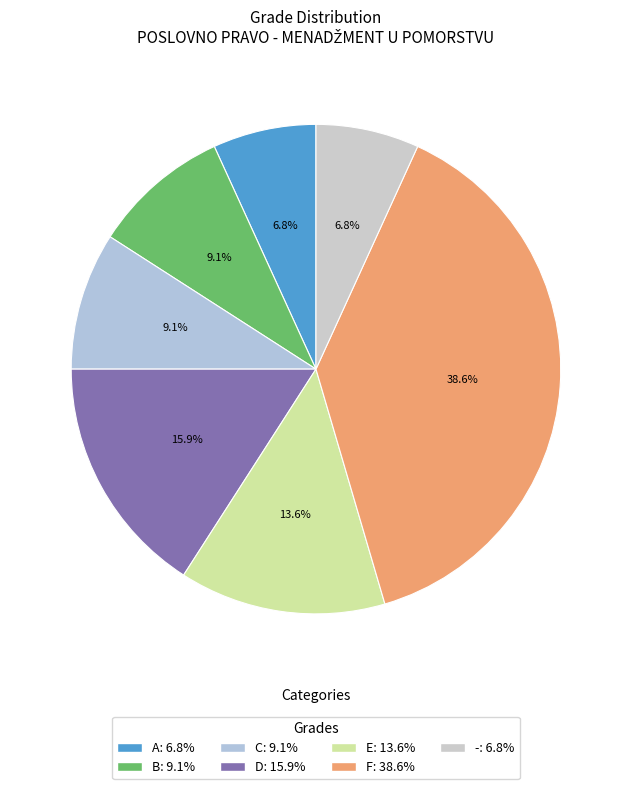

To the nearest percent, what portion does A represent?

7%